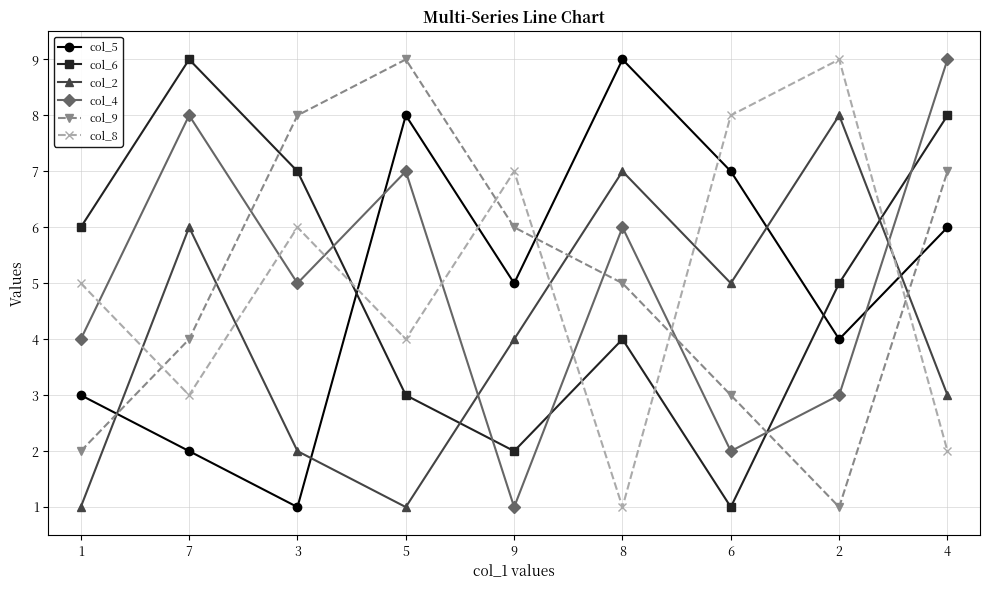

Rank the series at 3 from highest to lowest value.

col_9, col_6, col_8, col_4, col_2, col_5